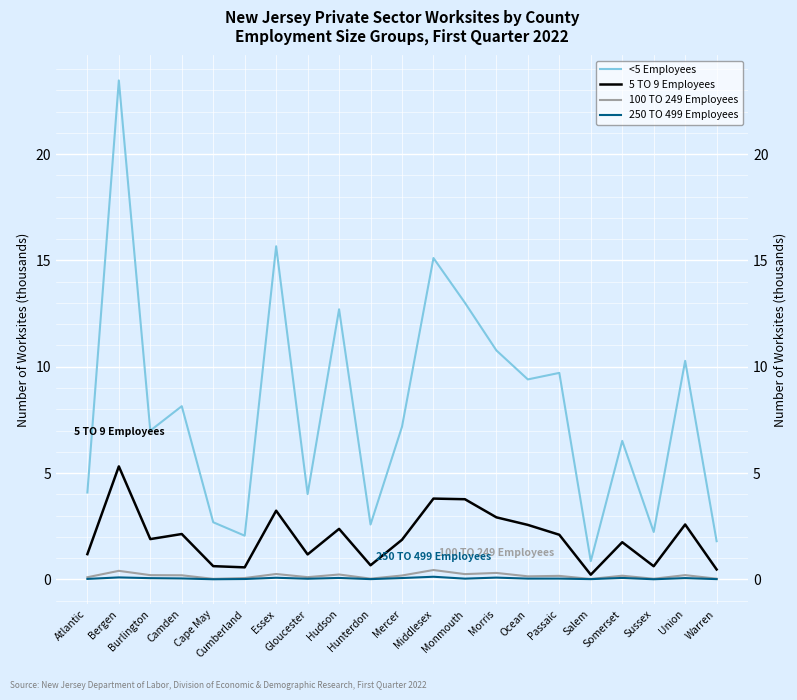

What are all the series names shown in the legend?

<5 Employees, 5 TO 9 Employees, 100 TO 249 Employees, 250 TO 499 Employees